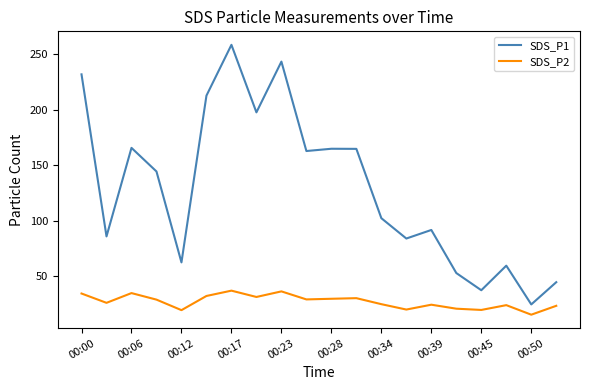

True or false: SDS_P2 and SDS_P1 intersect in this chart.

False